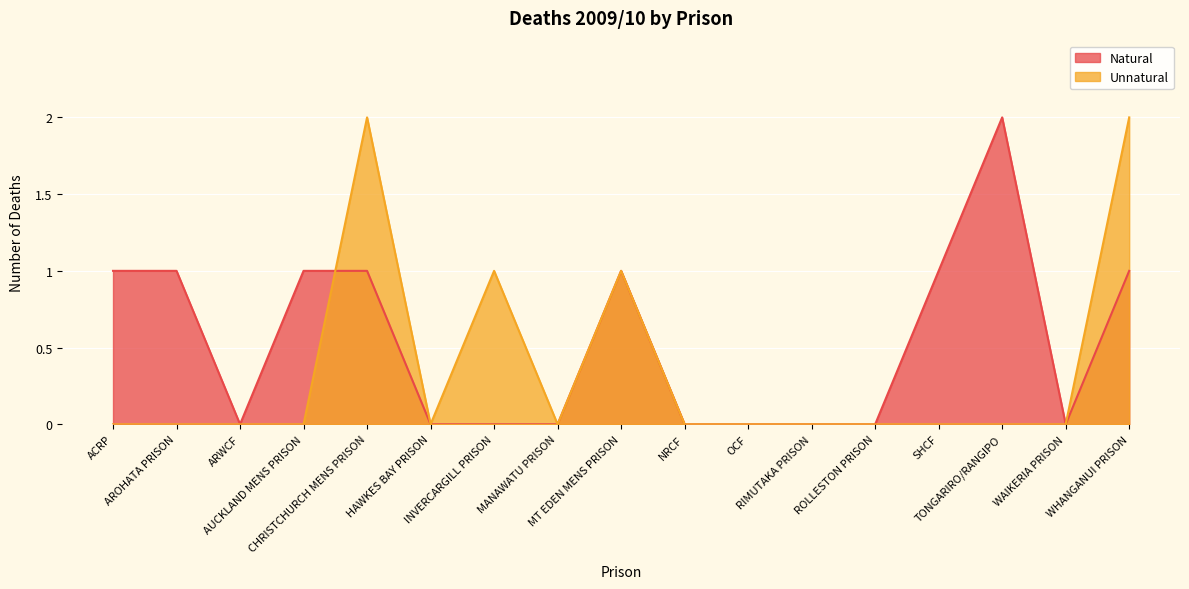

At which label is Natural closest to 1?

ACRP